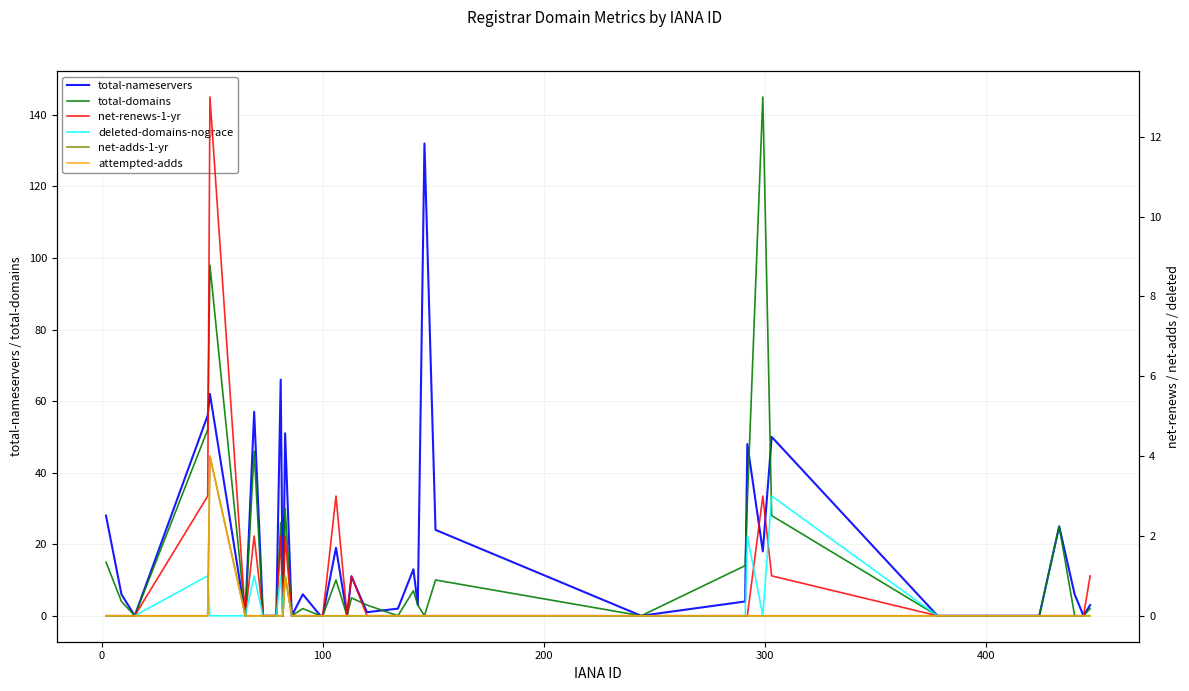

What is the difference between the maximum and minimum values in the deleted-domains-nograce series?

3